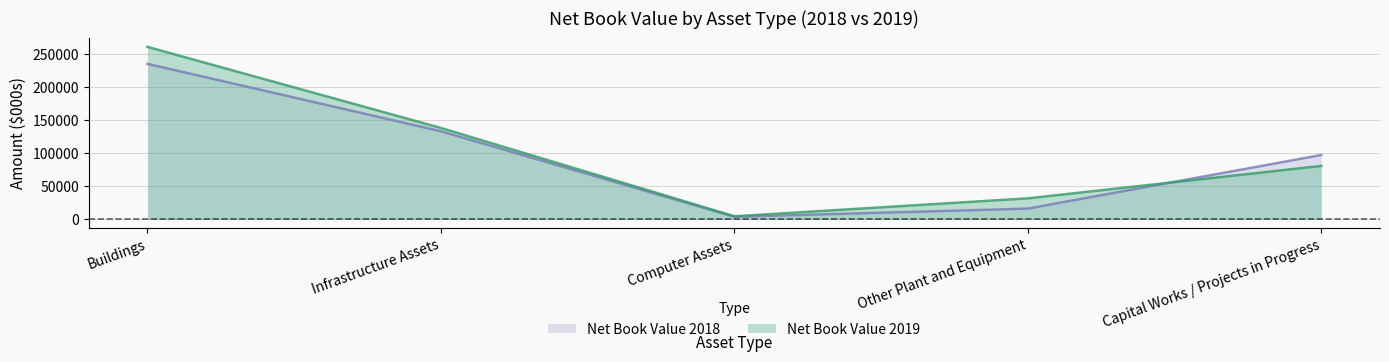

The Net Book Value 2018 series shows 5416 at Other Plant and Equipment. True or false?

False